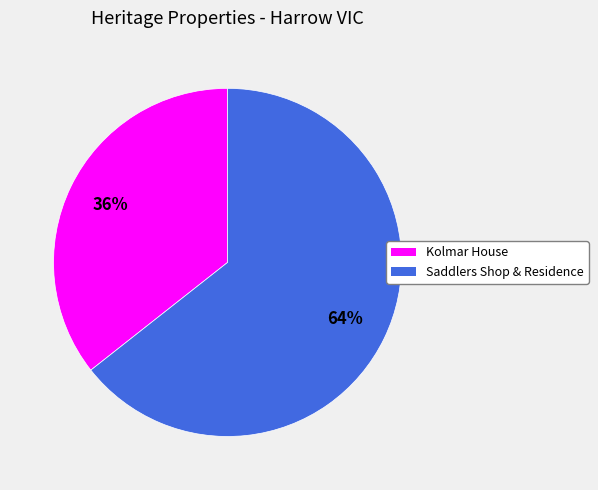

To the nearest percent, what portion does Saddlers Shop & Residence represent?

64%